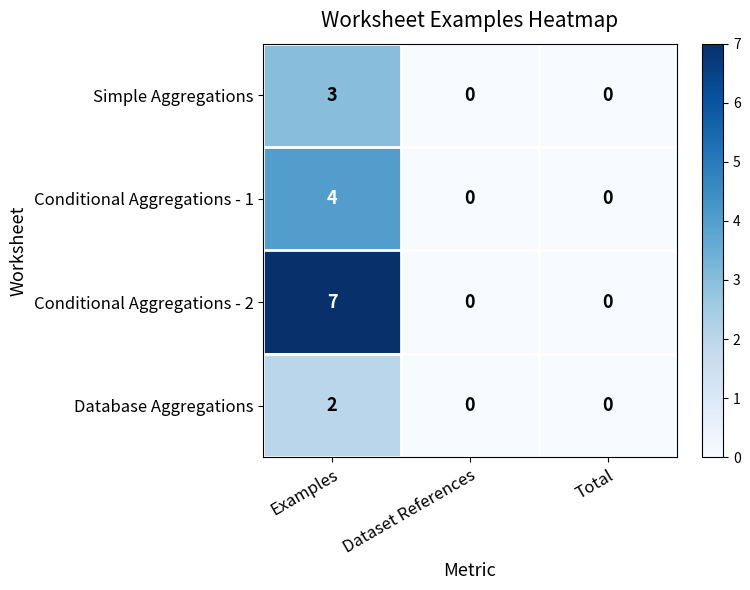

Reading left to right, extract all data points from this chart.

Simple Aggregations: Examples=3	Dataset References=0	Total=0
Conditional Aggregations - 1: Examples=4	Dataset References=0	Total=0
Conditional Aggregations - 2: Examples=7	Dataset References=0	Total=0
Database Aggregations: Examples=2	Dataset References=0	Total=0